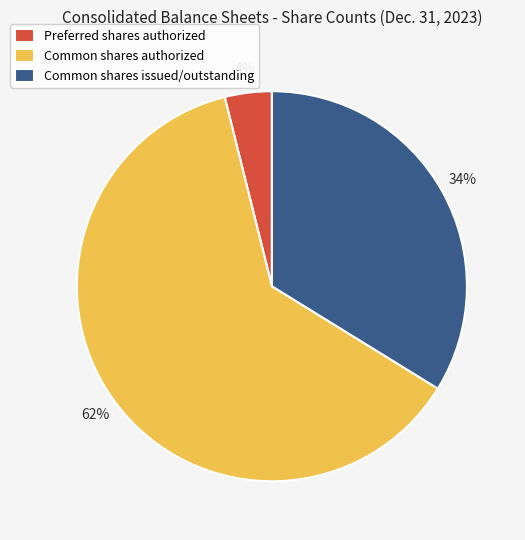

How many segments does this pie chart have?

3